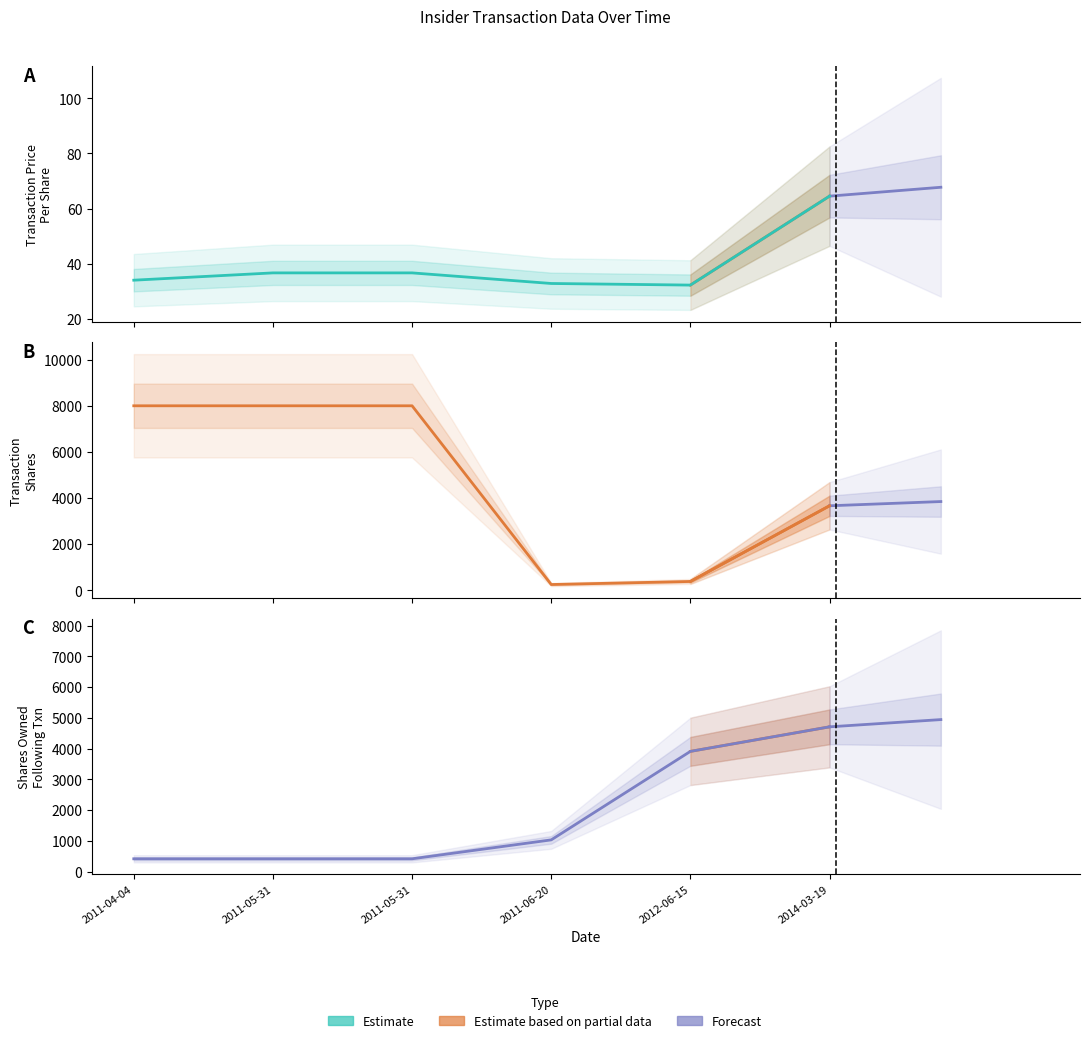

Rank the categories by transactionShares value from lowest to highest.

2011-06-20, 2012-06-15, 2014-03-19, 2011-04-04, 2011-05-31, 2011-05-31